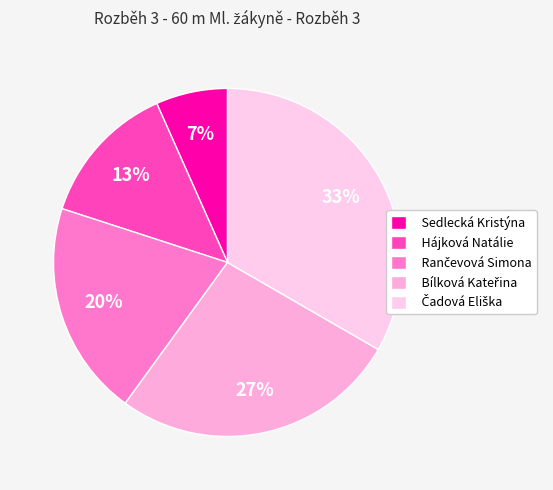

What percentage is the Čadová Eliška slice, to the nearest percent?

33%